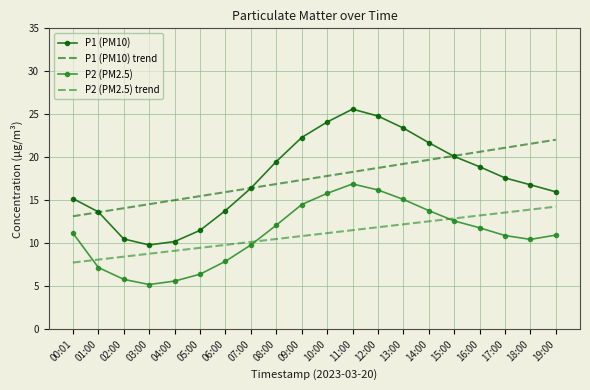

What is the average value of the P1 (PM10) series?

17.6